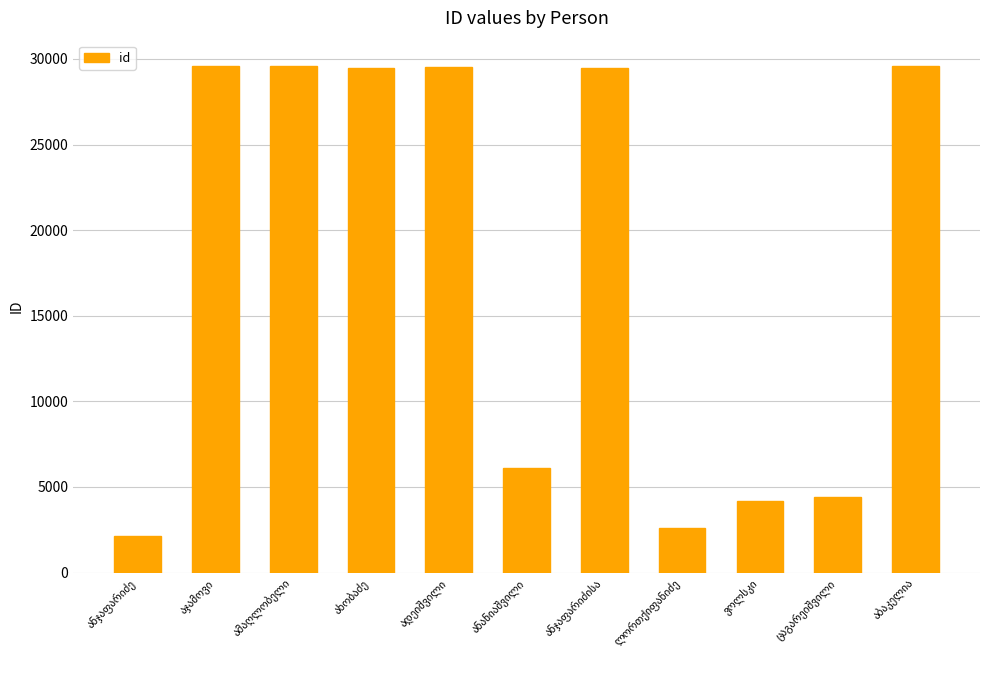

What is the value of the 5th bar from the left?

29536